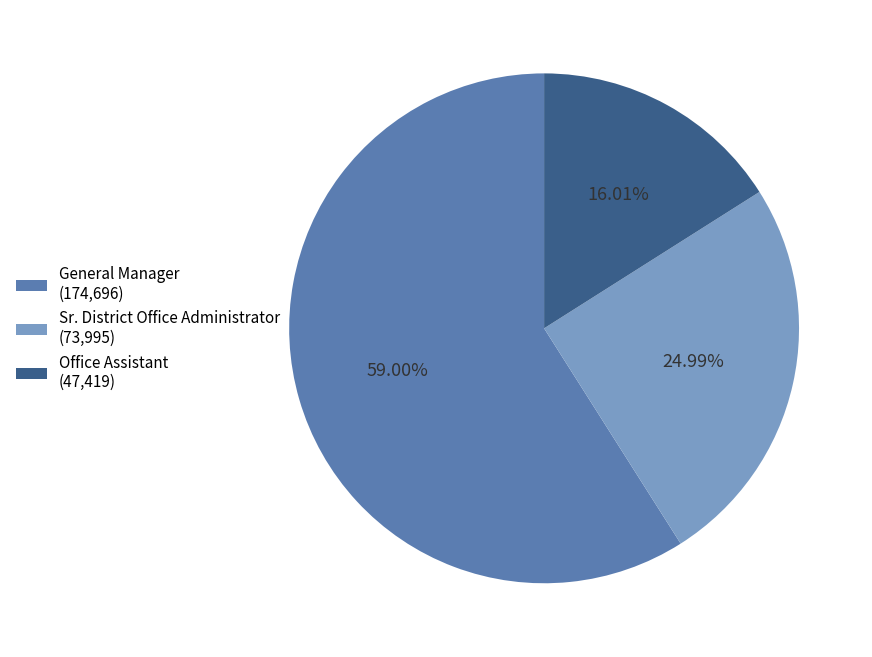

How many segments does this pie chart have?

3